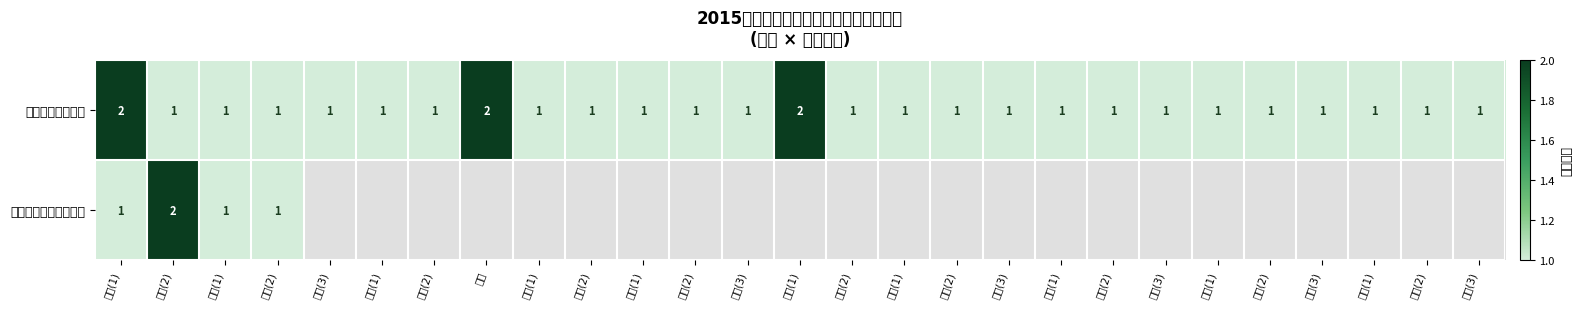

The value of 云南省国家税务局 at 鹤庆(3) is 1. True or false?

True